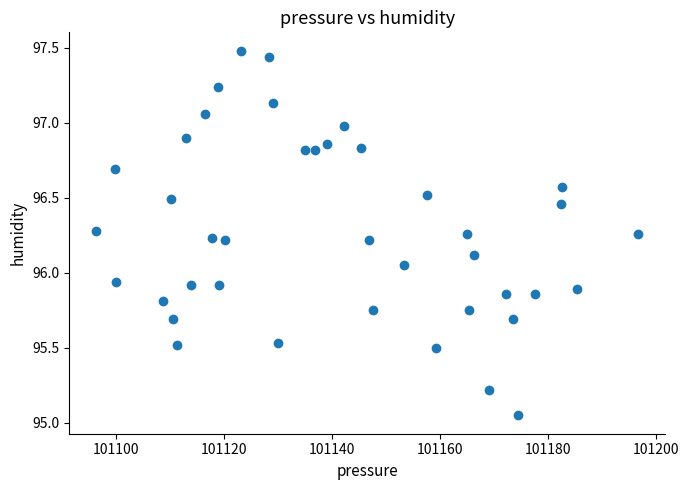

What is the range of X values (max minus min)?

100.2